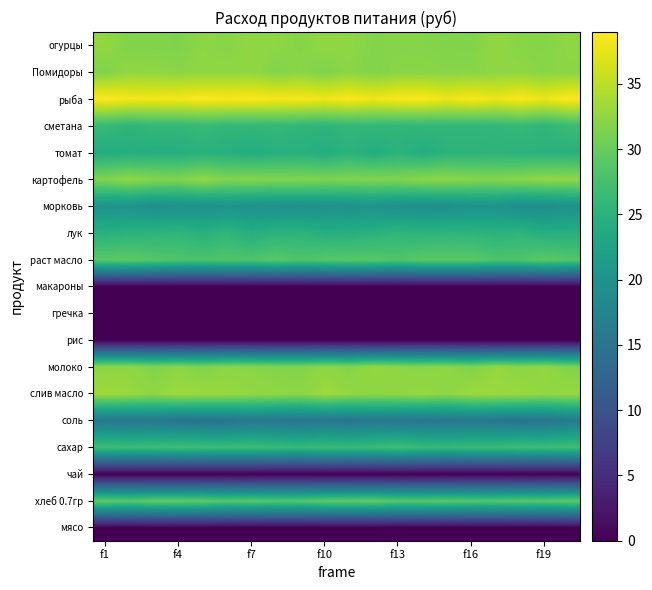

What is the greatest value displayed?

39.0